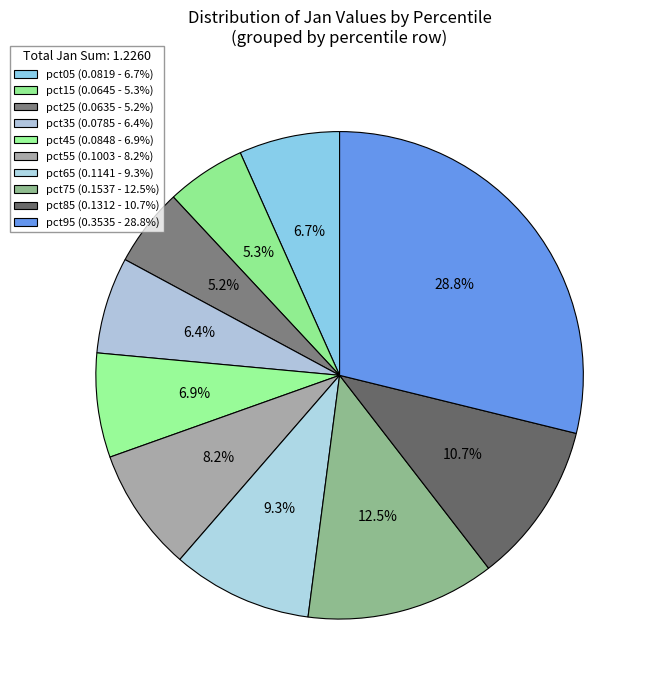

How many segments does this pie chart have?

10